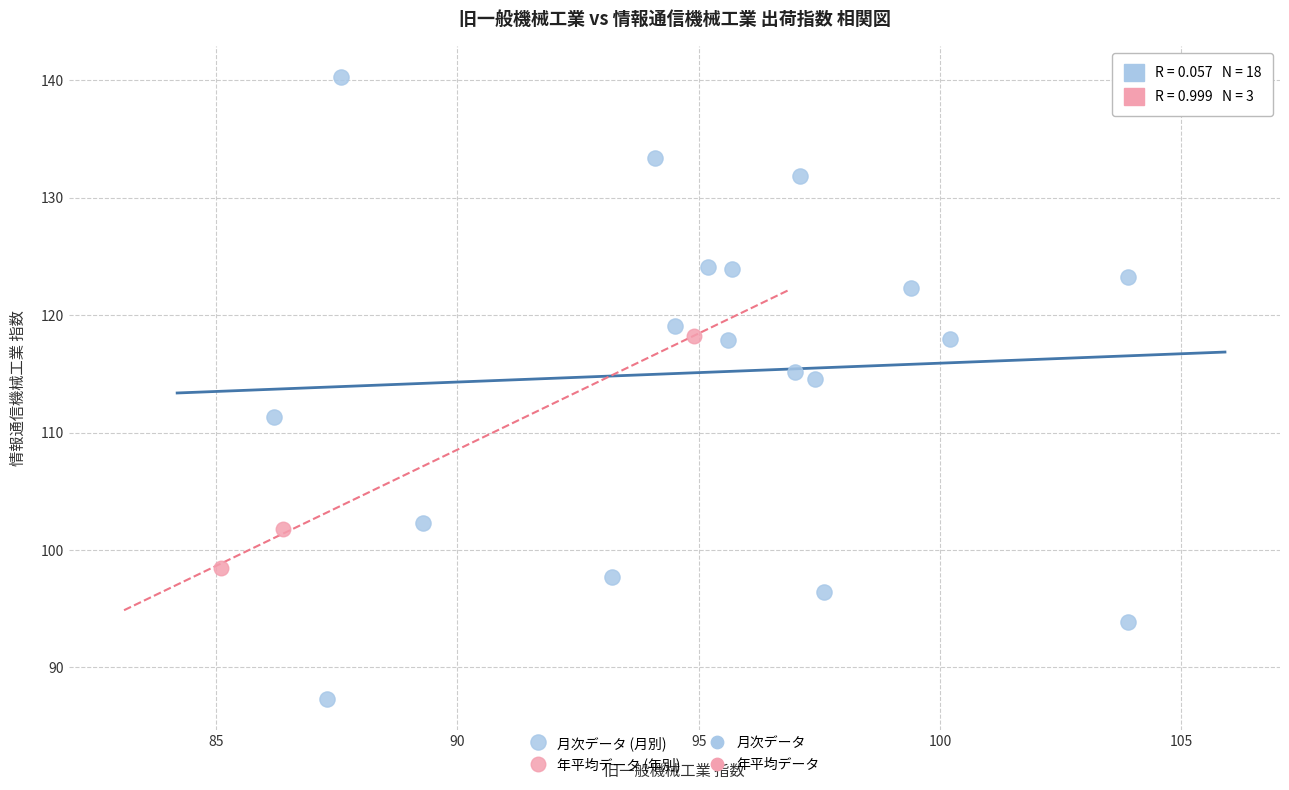

Which series has the largest Y range (max minus min)?

月次データ (月別)